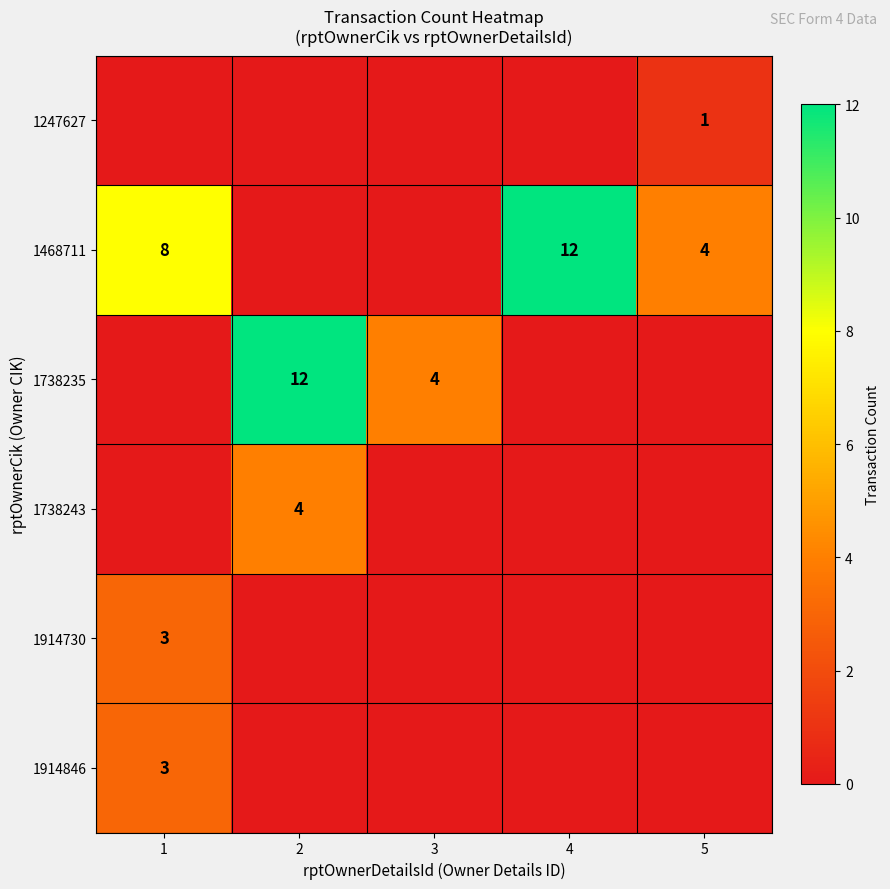

Count the number of categories in the chart.

5